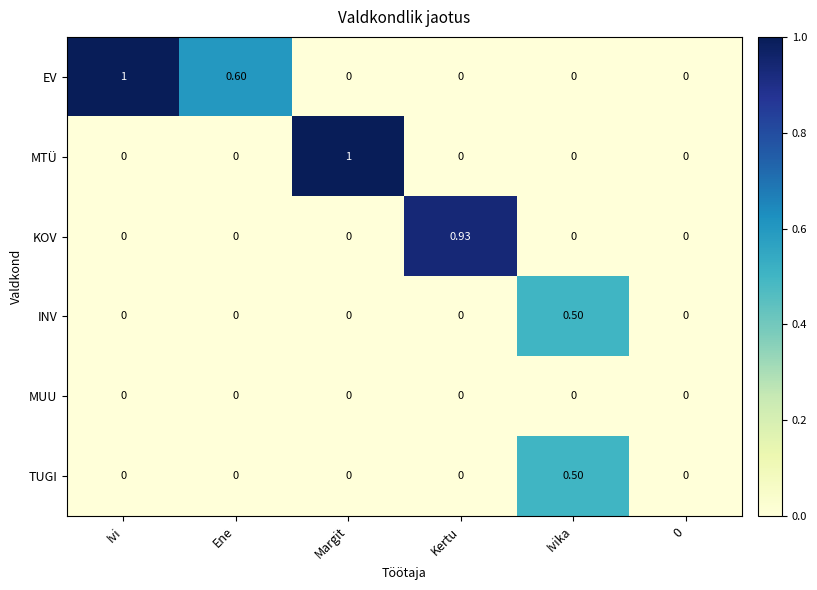

At which label does MTÜ reach its peak?

Margit